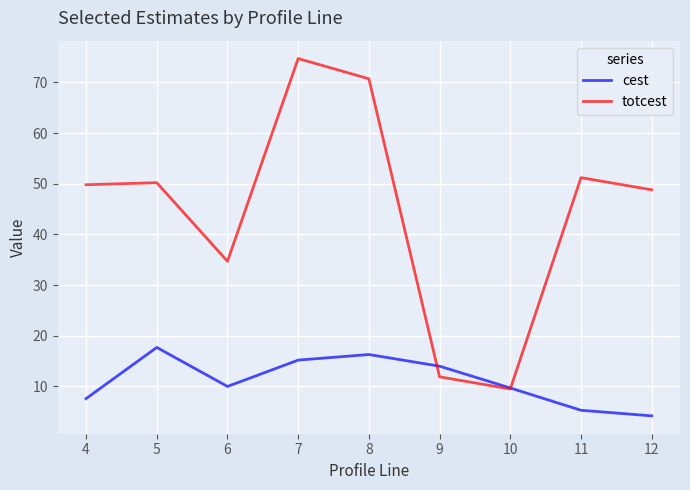

The value of totcest at 4 is 65.7. True or false?

False